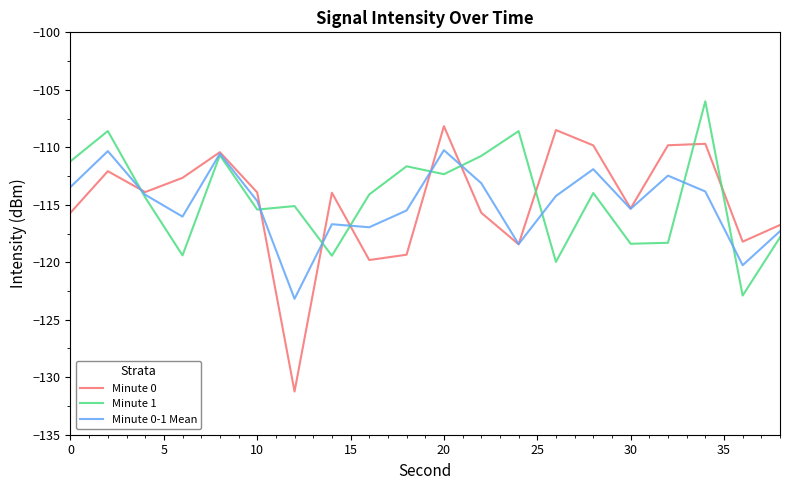

List the series in order of their peak value, lowest first.

Minute 0-1 Mean, Minute 0, Minute 1